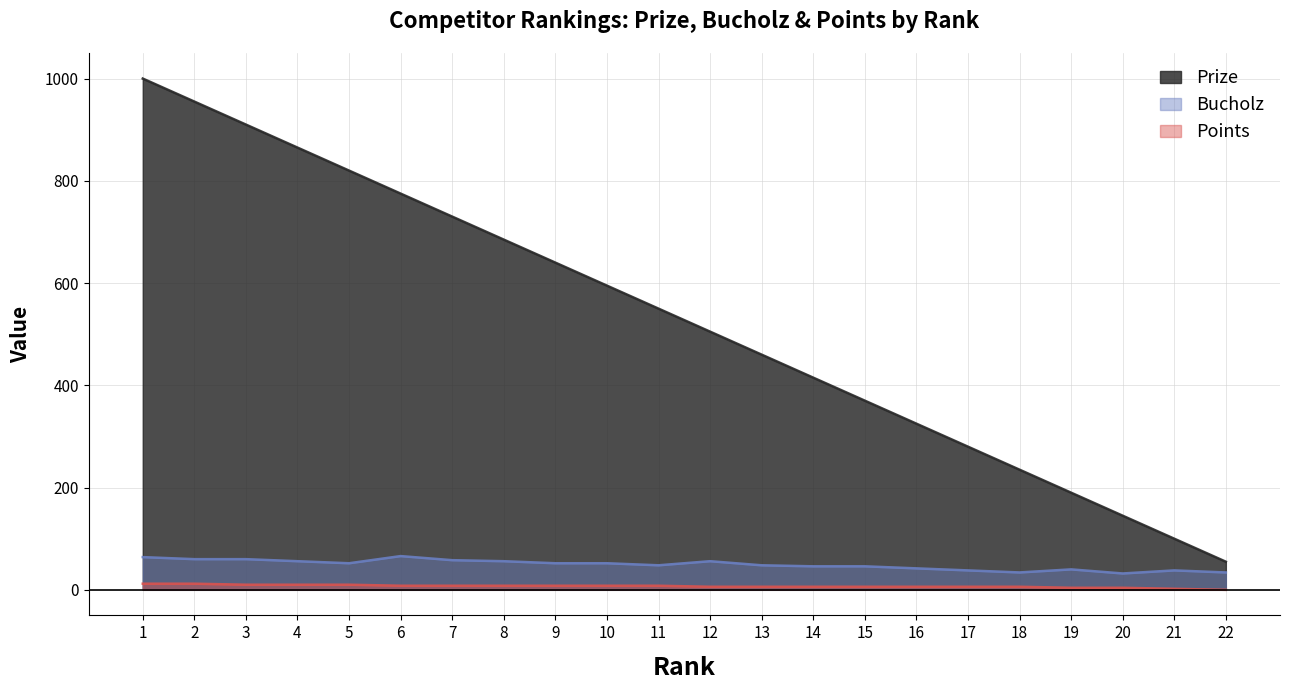

Reading right to left, list all the values displayed in this chart.

Prize: 55	100	145	190	235	280	325	370	415	460	505	550	595	640	685	730	775	820	865	910	955	1000
Bucholz: 34	38	32	40	34	38	42	46	46	48	56	48	52	52	56	58	66	52	56	60	60	64
Points: 0	2	4	4	6	6	6	6	6	6	6	8	8	8	8	8	8	10	10	10	12	12